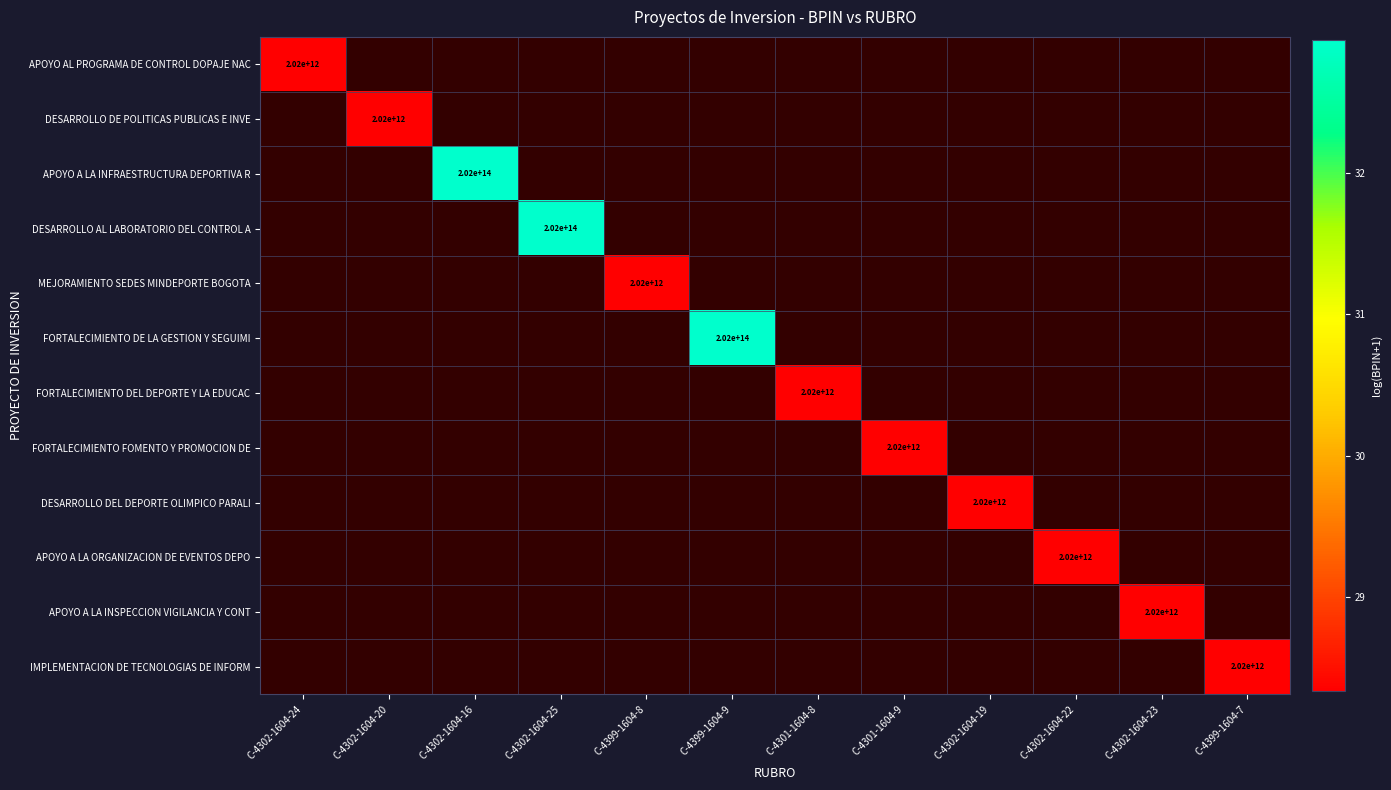

Which category has the highest value in the DESARROLLO DE POLITICAS PUBLICAS E INVE series?

C-4302-1604-24